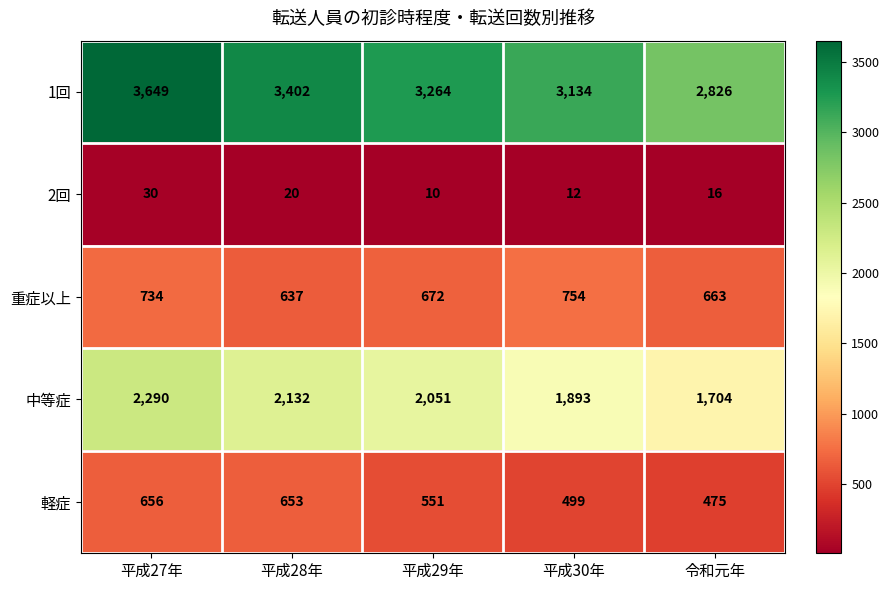

Which series has the widest spread of values?

1回